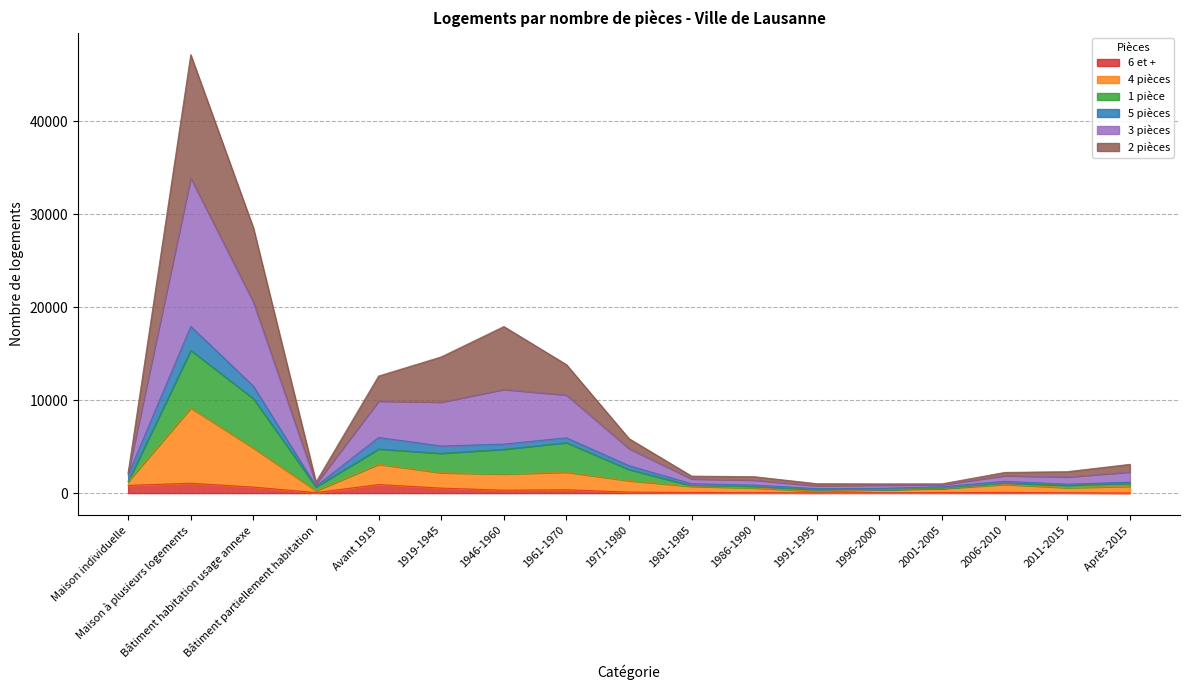

True or false: 4 pièces has a value of 12368 at Maison à plusieurs logements.

False